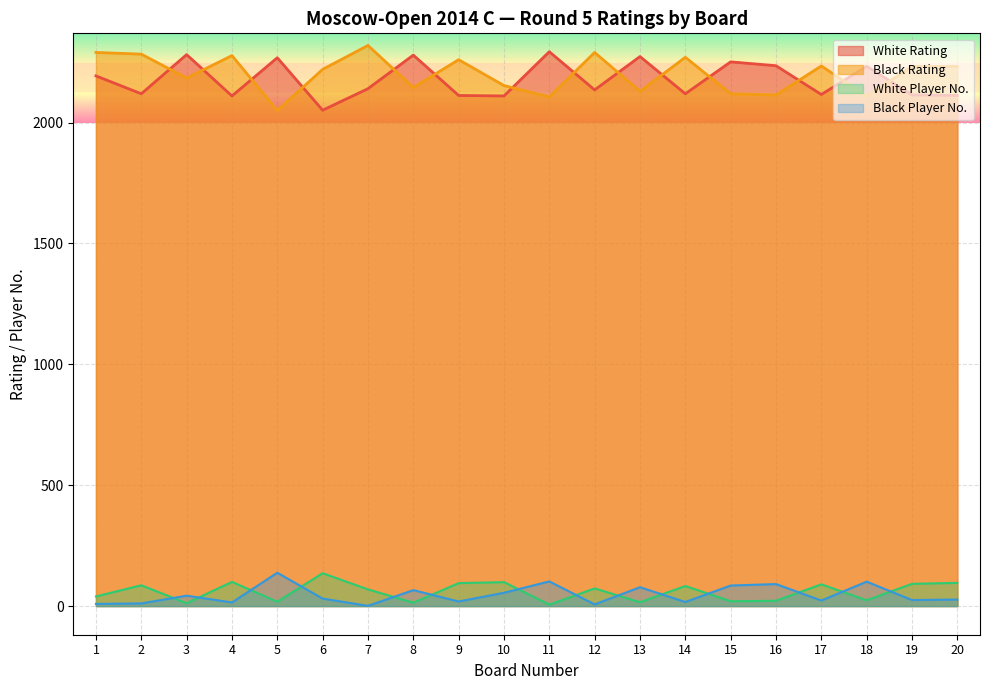

Which series changed the most between 8 and 16?

White Rating